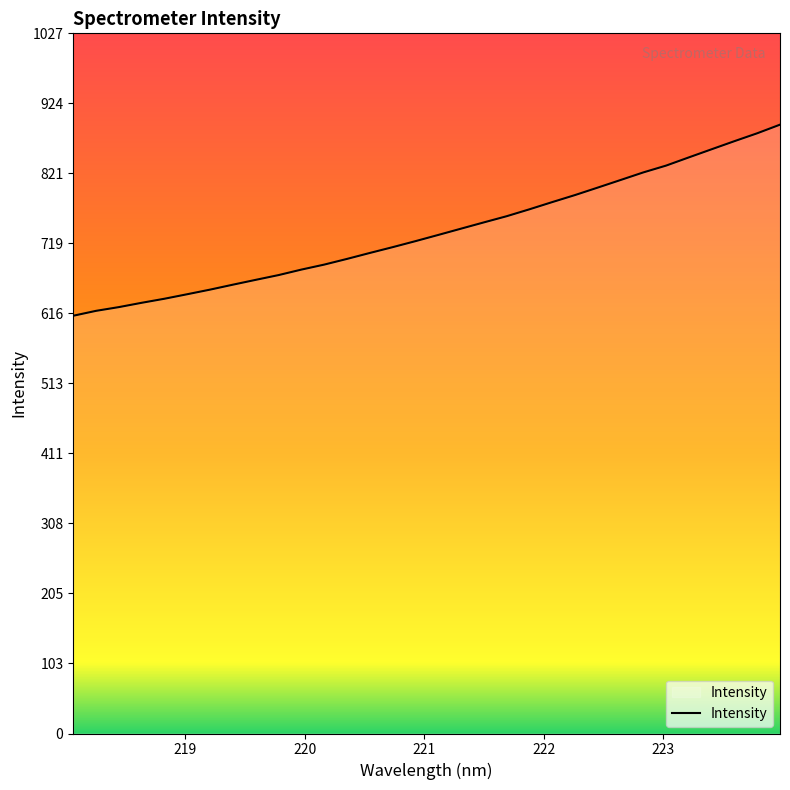

What is the difference between the maximum and minimum values?

280.2